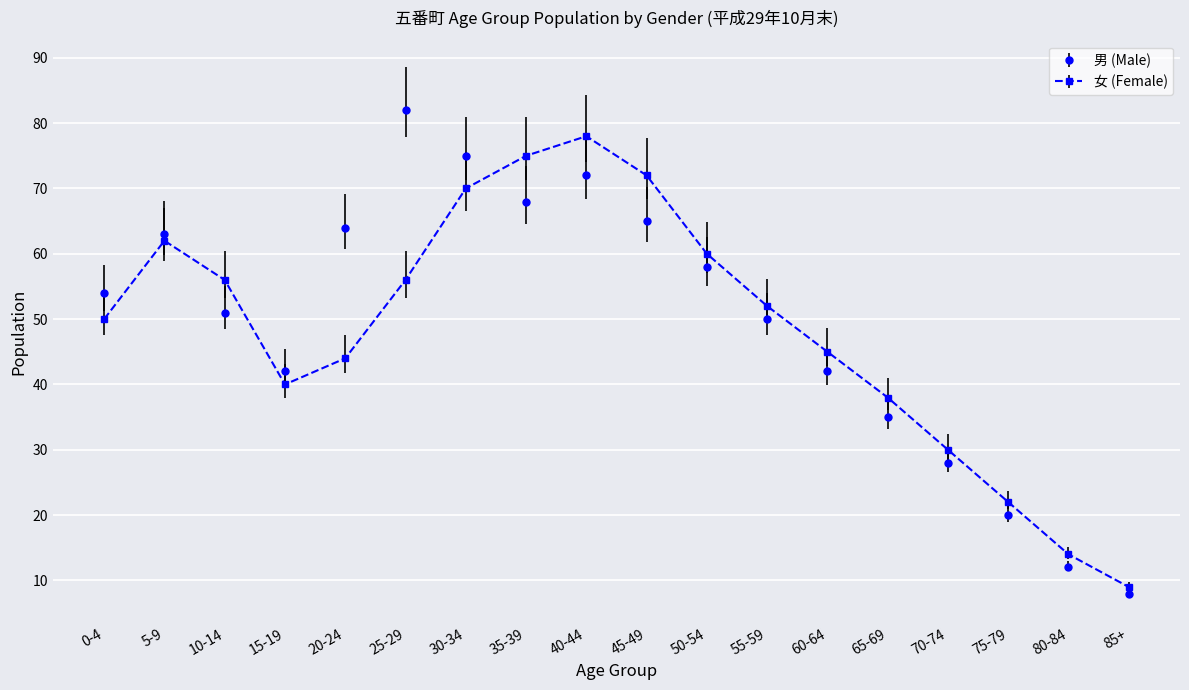

What is the spread (max minus min) of values at 45-49?

7